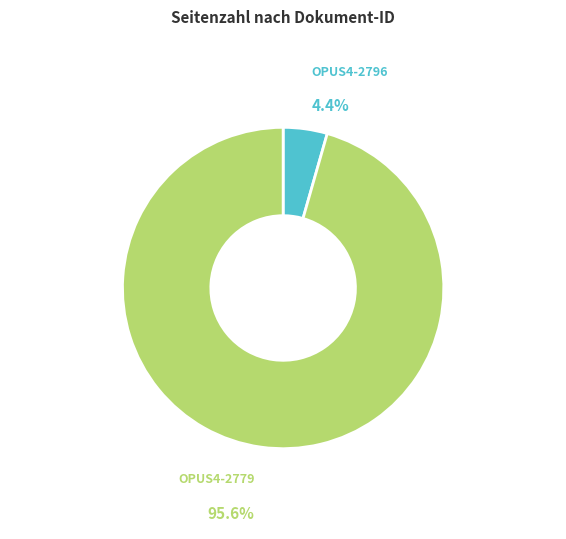

True or false: OPUS4-2779 accounts for 86% of the total.

False